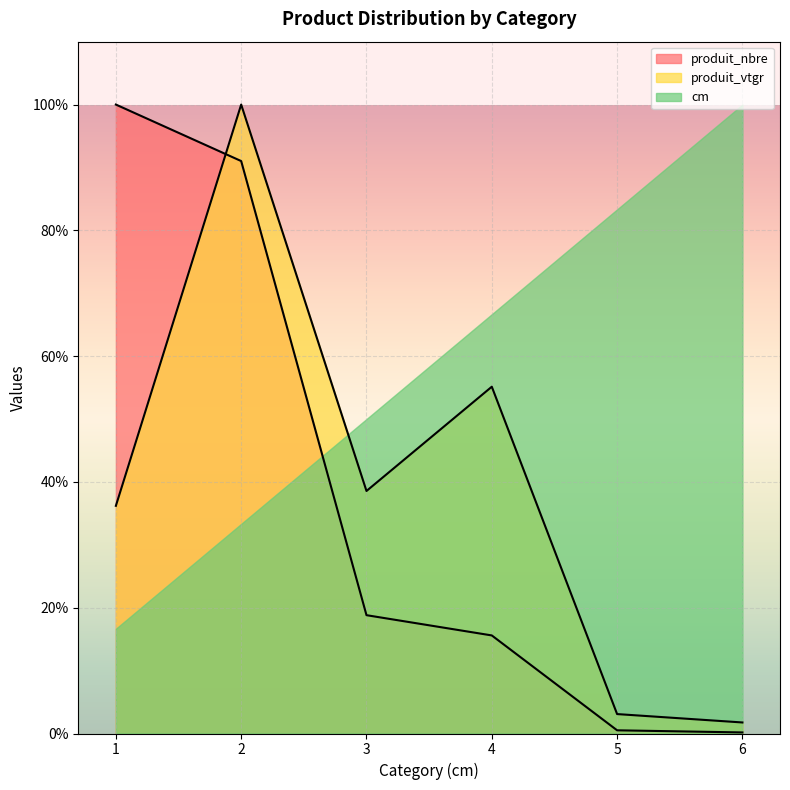

What is the difference between the highest and lowest values at 1?

83.3